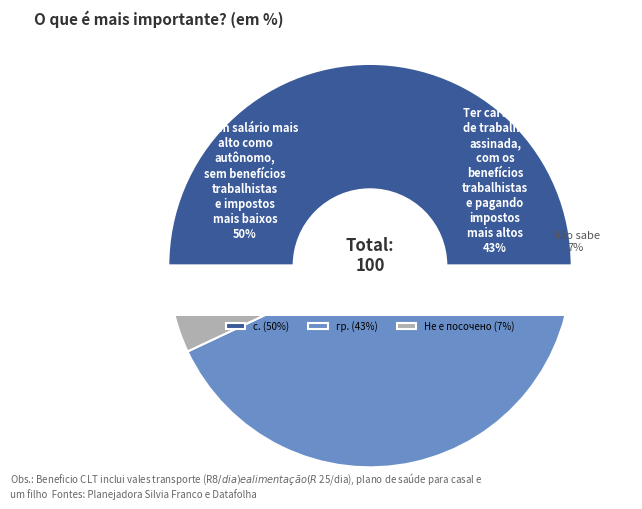

Does с. account for over 50% of the chart?

No